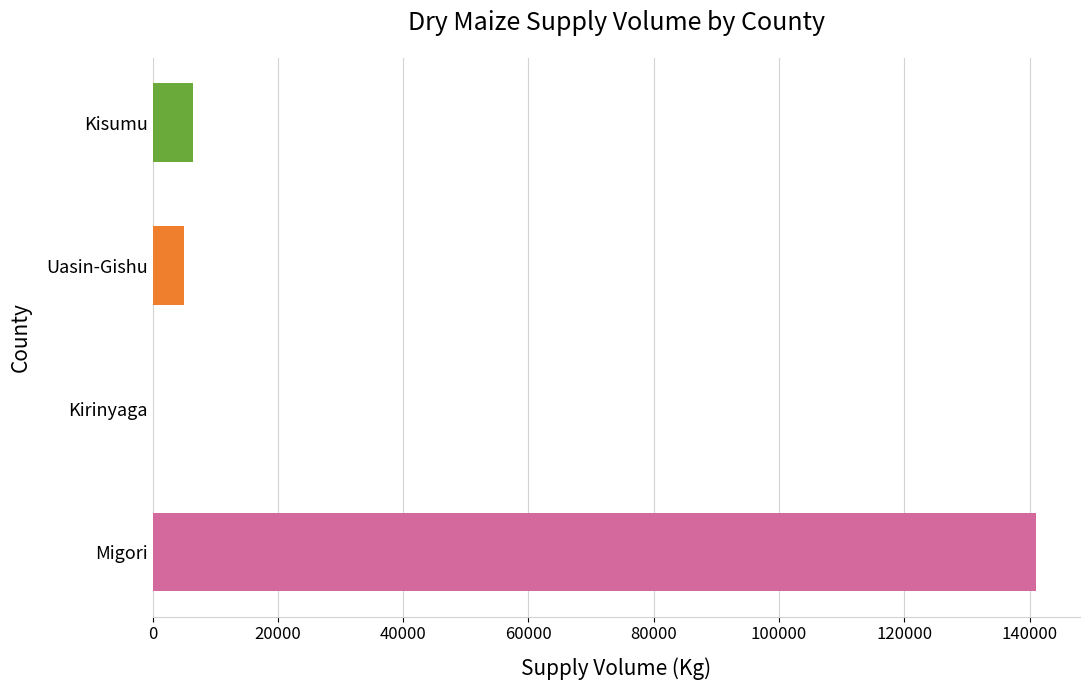

What is the sum of all values?

152500